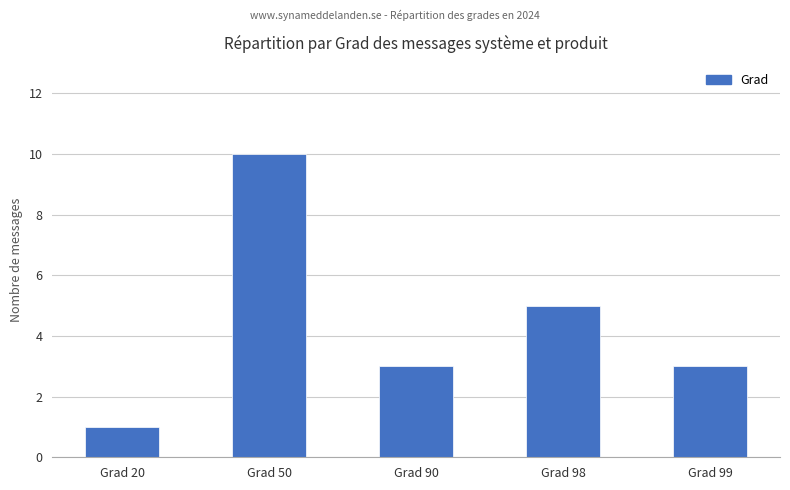

What value does the data have at Grad 20?

1